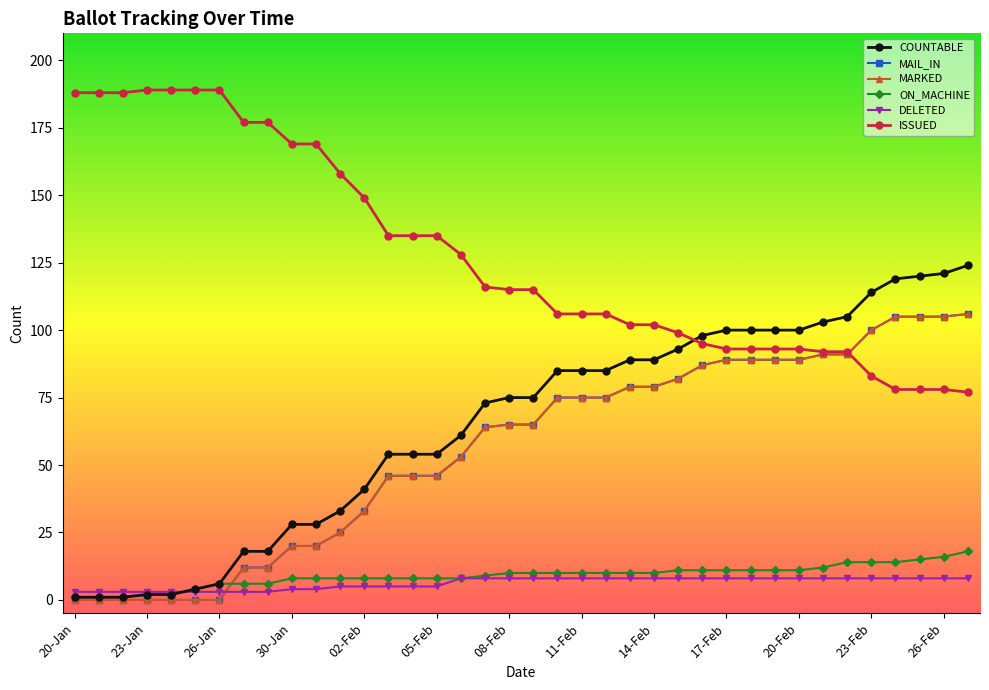

What is the label of the 17th point from the right?

11-Feb